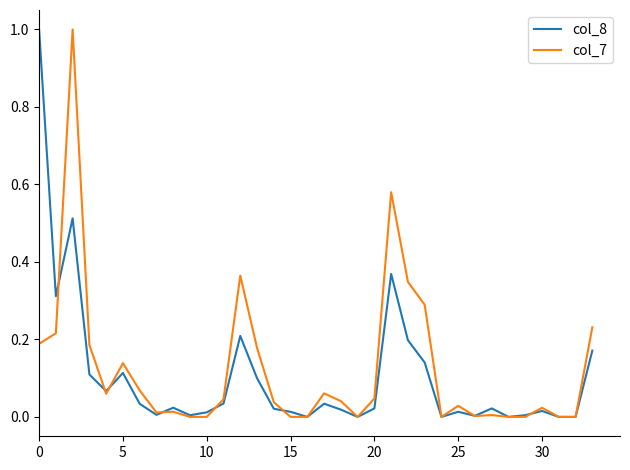

What is the greatest value displayed?

1.0